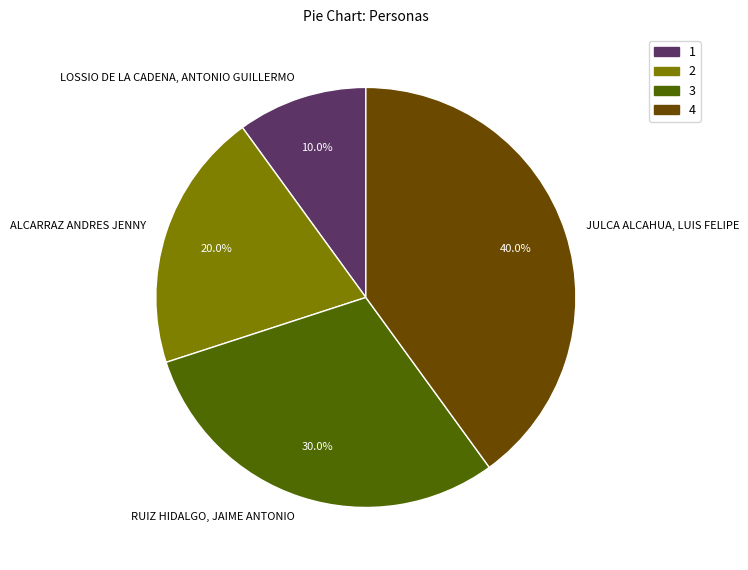

Which category has the smallest portion of the pie?

LOSSIO DE LA CADENA, ANTONIO GUILLERMO